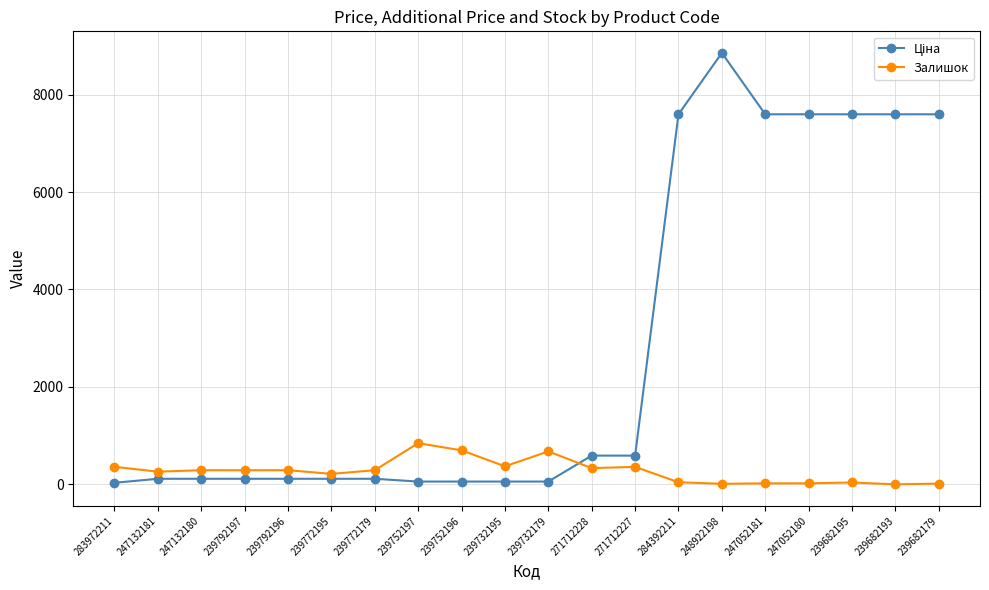

The Залишок series shows 0.0 at 239682193. True or false?

True